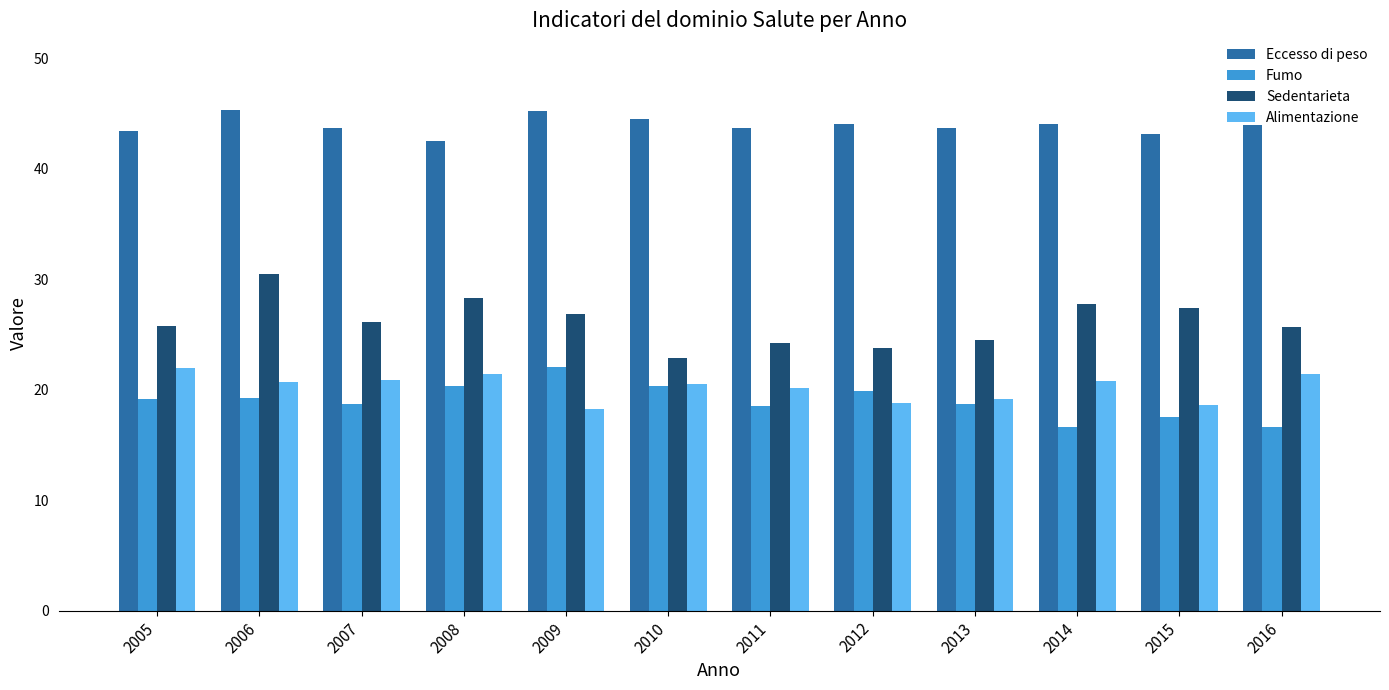

What is the sum of the Eccesso di peso values at 2012 and 2016?

88.1